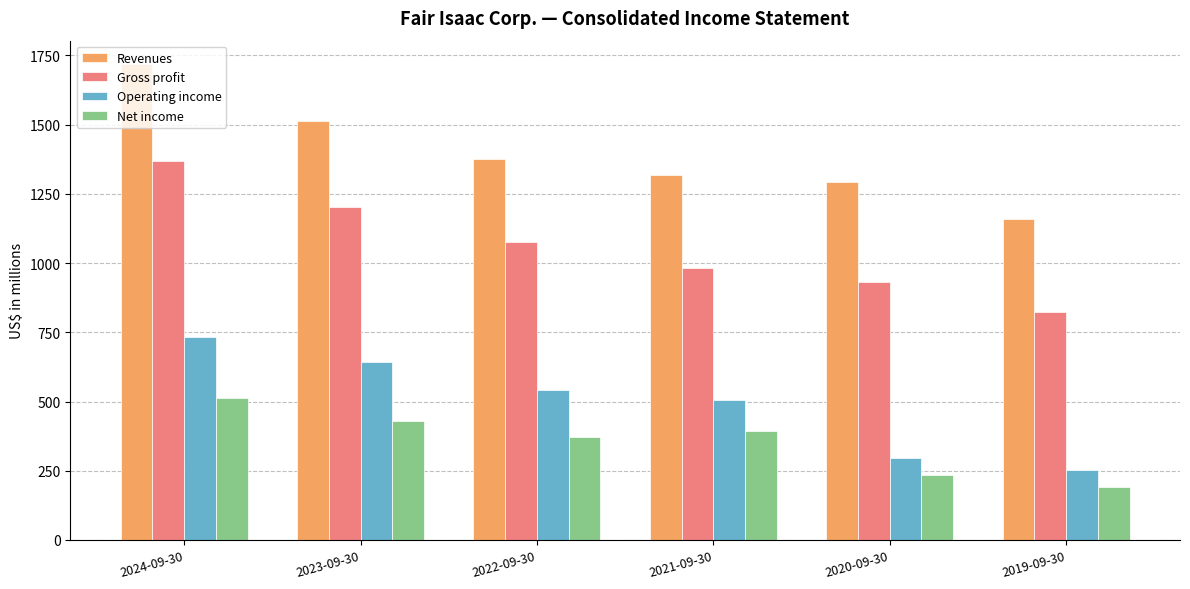

The value of Net income at 2022-09-30 is 373.5. True or false?

True